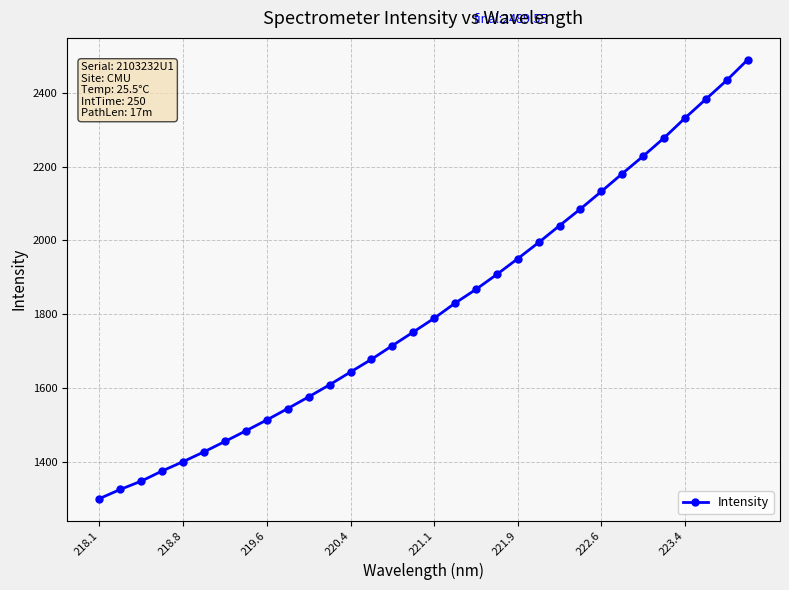

Does the chart have visible grid lines?

Yes